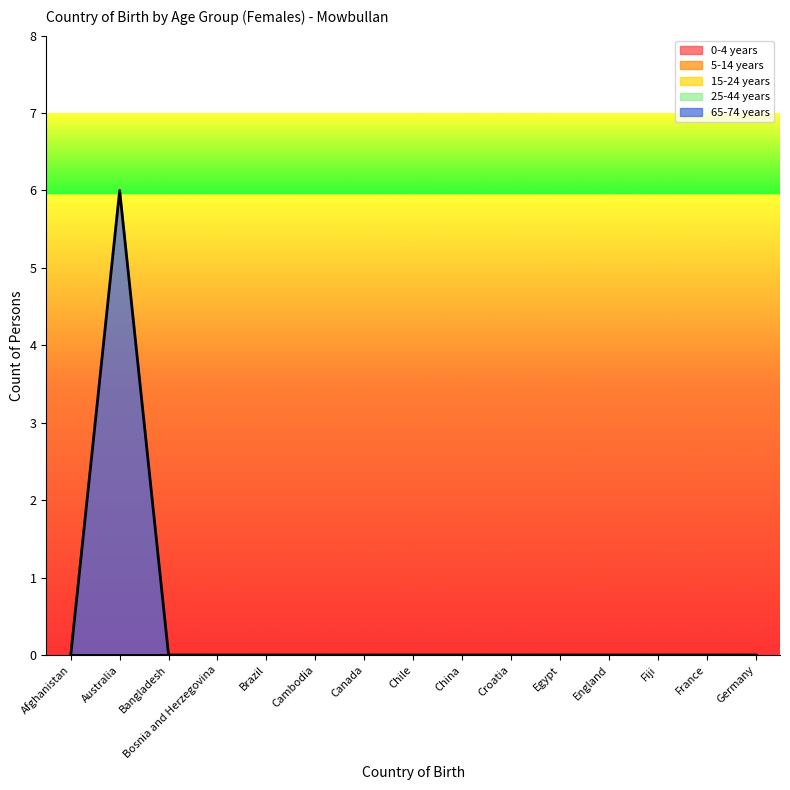

What is the spread (max minus min) of values at Australia?

6